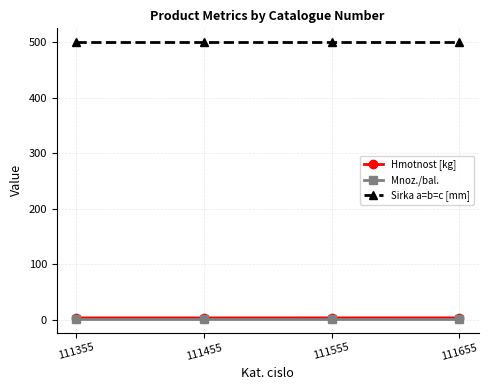

Is it true that Sirka a=b=c [mm] equals 500.0 at 111655?

True